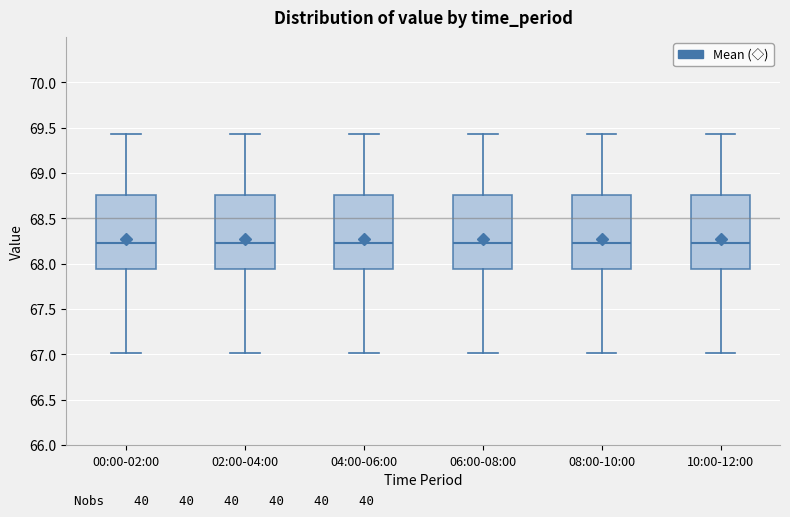

Reading left to right, transcribe this box plot: for each box, give where its median line is, the range the box spans, and where its two whiskers end, as read against the y-axis. The values are not printed on the chart, so give them approximately, as read against the axis.

00:00-02:00: median 68.25, box 67.95 to 68.75, whiskers 67.00 to 69.45
02:00-04:00: median 68.25, box 67.95 to 68.75, whiskers 67.00 to 69.45
04:00-06:00: median 68.25, box 67.95 to 68.75, whiskers 67.00 to 69.45
06:00-08:00: median 68.25, box 67.95 to 68.75, whiskers 67.00 to 69.45
08:00-10:00: median 68.25, box 67.95 to 68.75, whiskers 67.00 to 69.45
10:00-12:00: median 68.25, box 67.95 to 68.75, whiskers 67.00 to 69.45